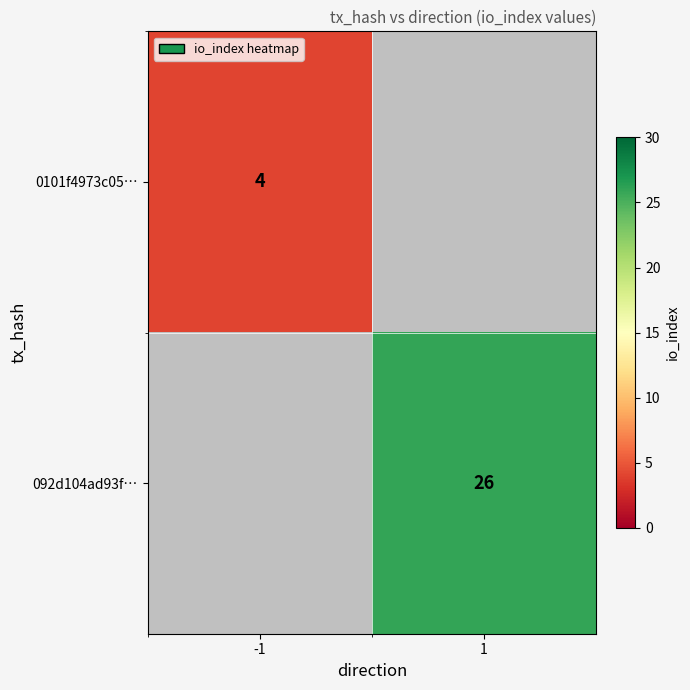

Is it true that 0101f4973c05… equals 5 at -1?

False